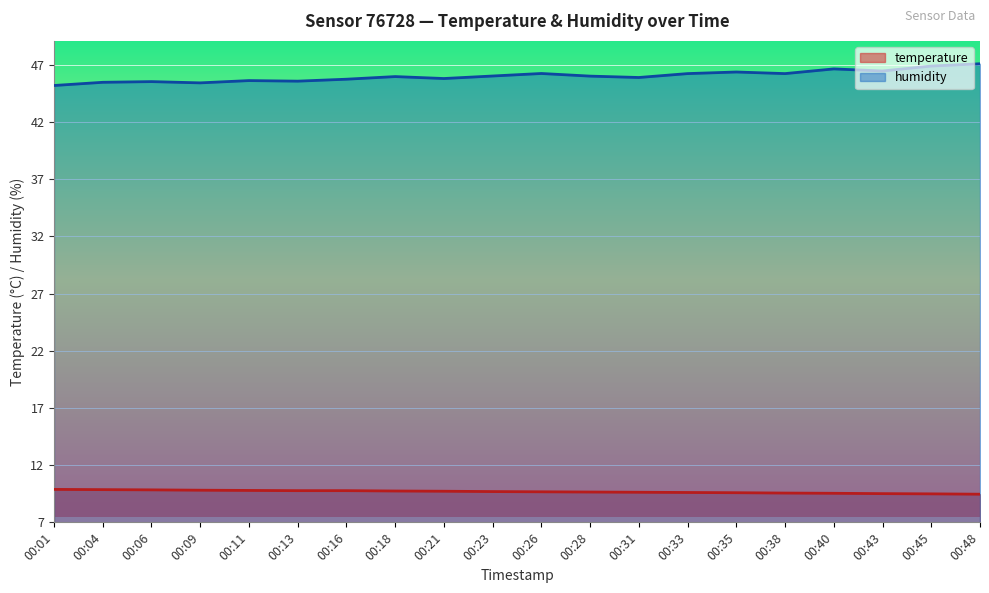

The value of humidity at 00:16 is 45.7. True or false?

True